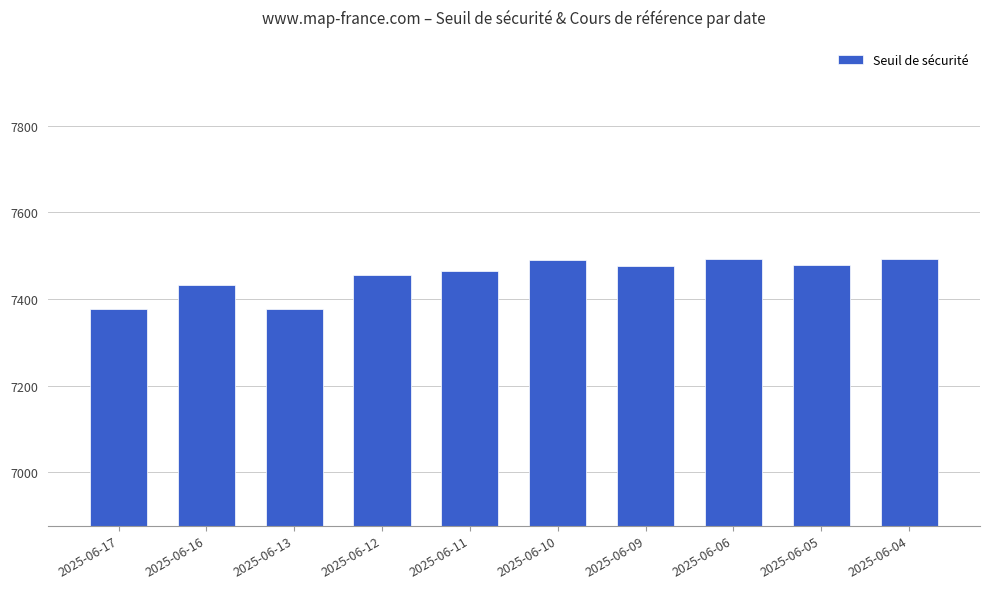

Are the bars grouped side by side (vs. stacked)?

No